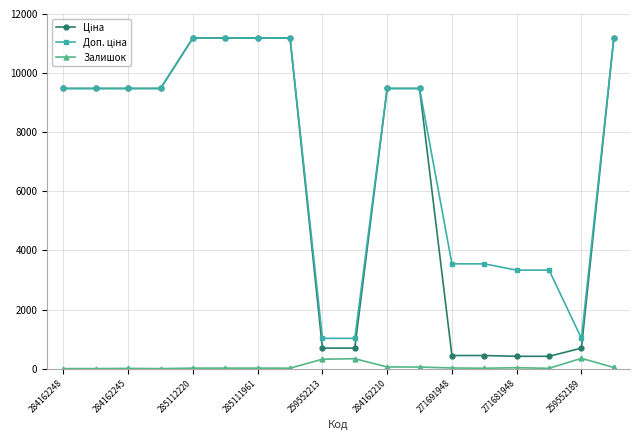

What is the maximum value for Залишок?

348.0